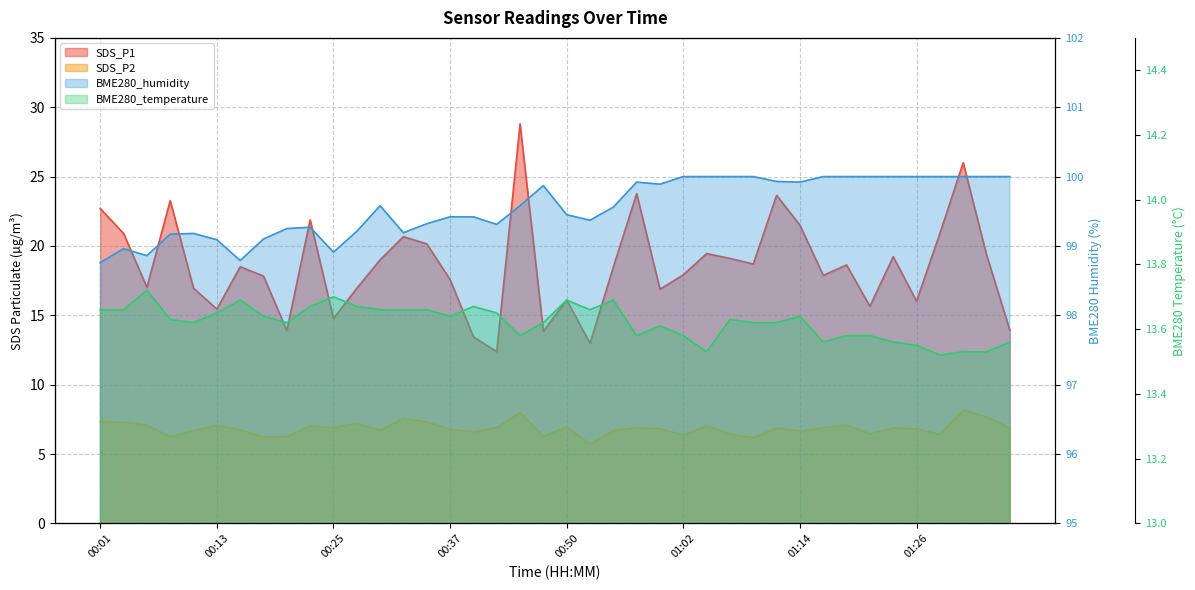

Between 00:21 and 00:59, which series saw the biggest shift?

SDS_P1